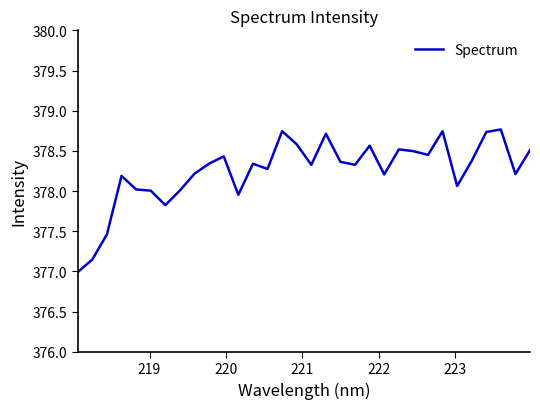

What is the difference between the maximum and minimum values?

1.8